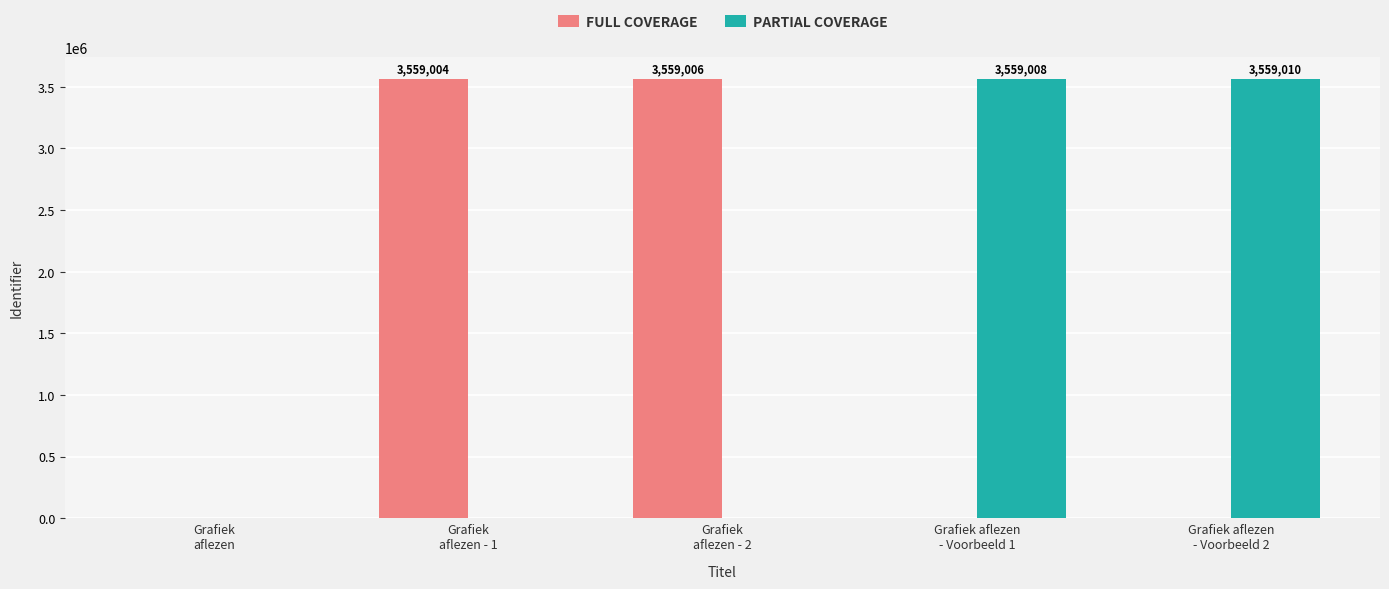

What is the total value across all series at Grafiek aflezen
- Voorbeeld 2?

3559010